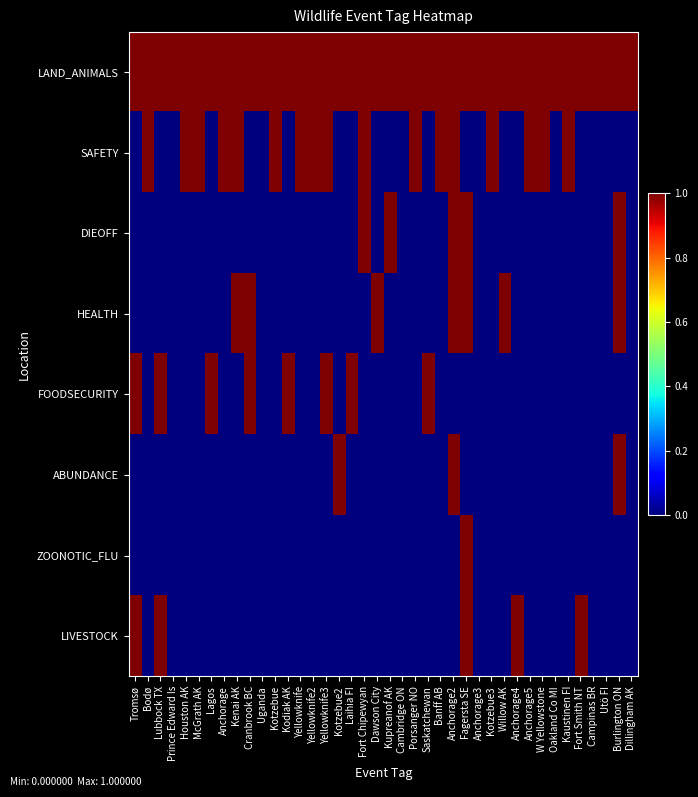

Between Fort Smith NT and Anchorage3, which is larger?

Fort Smith NT